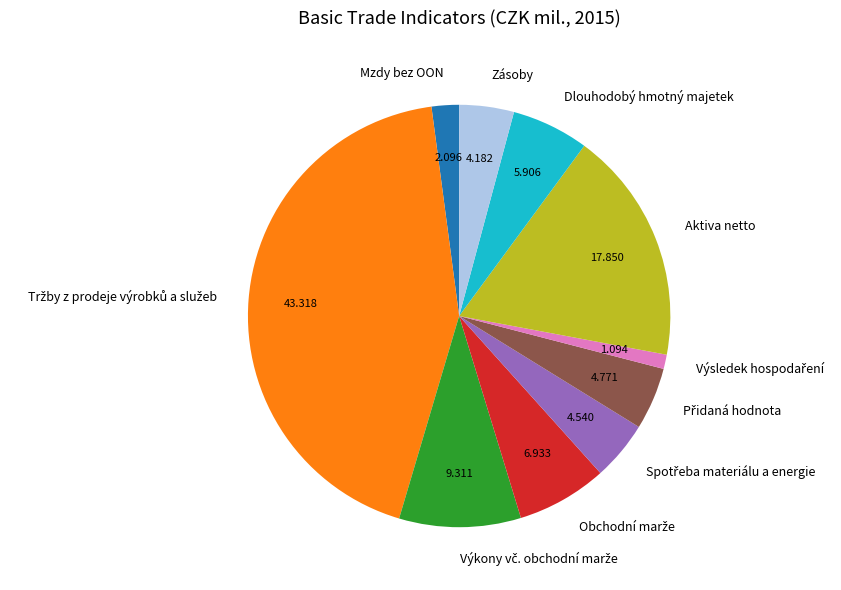

Does Mzdy bez OON represent more than half of the total?

No